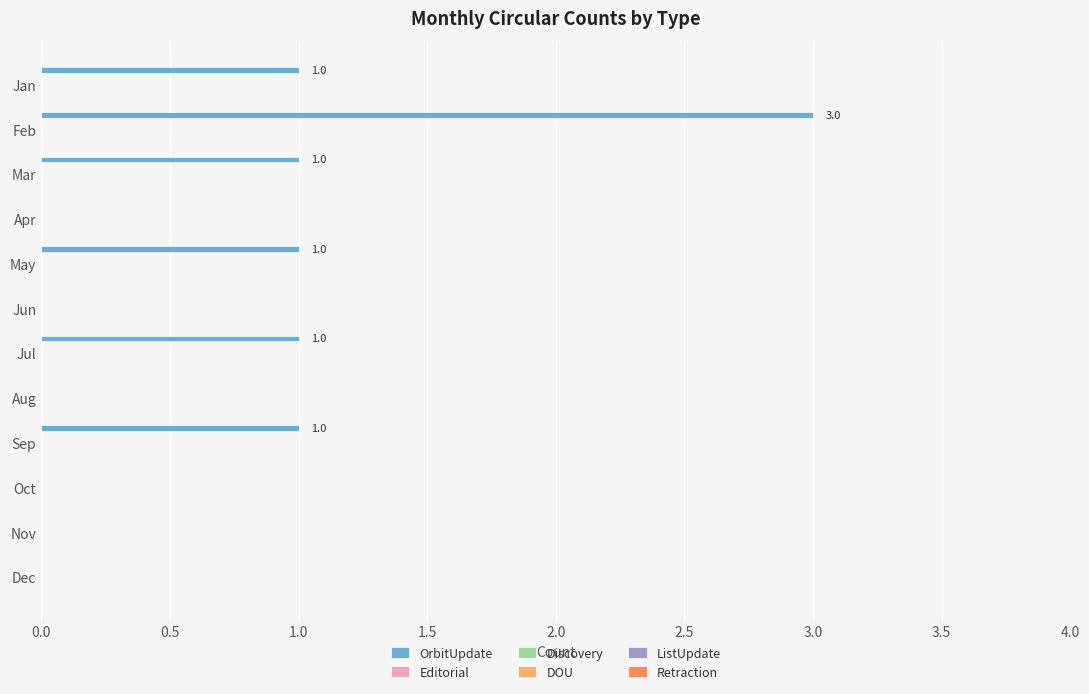

How many positive values are there?

6